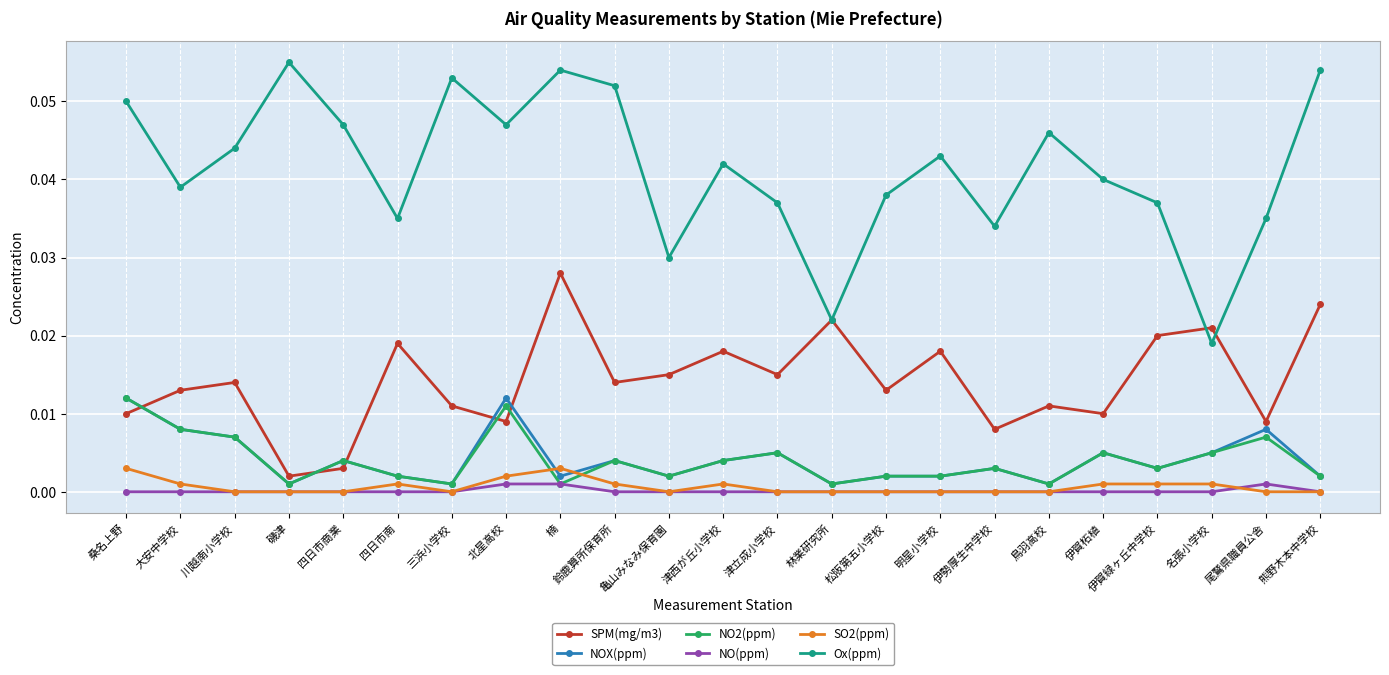

Between 磯津 and 松阪第五小学校, which series saw the biggest shift?

Ox(ppm)